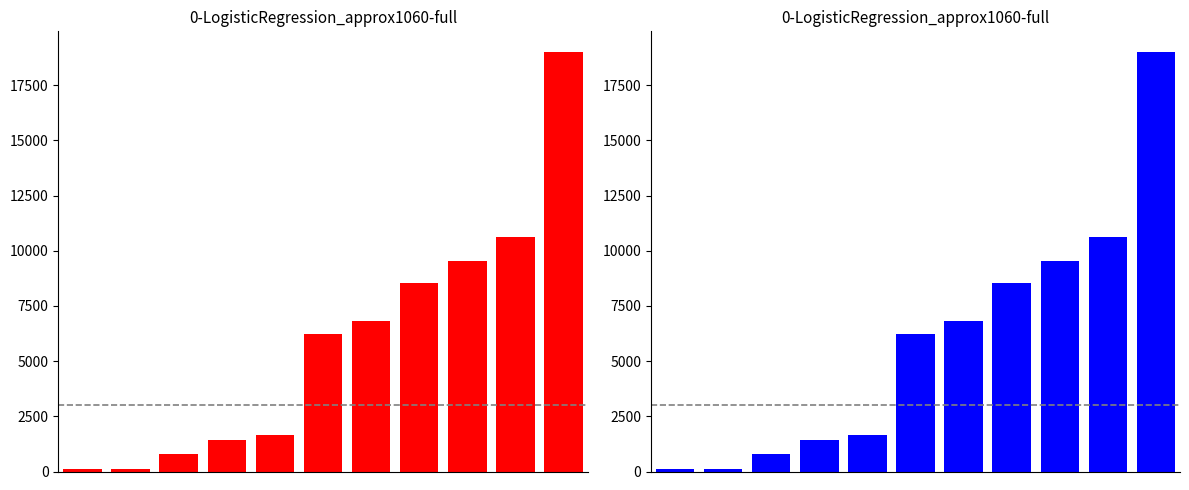

Rank the categories by value from highest to lowest.

10, 9, 8, 7, 6, 5, 4, 3, 2, 1, 0